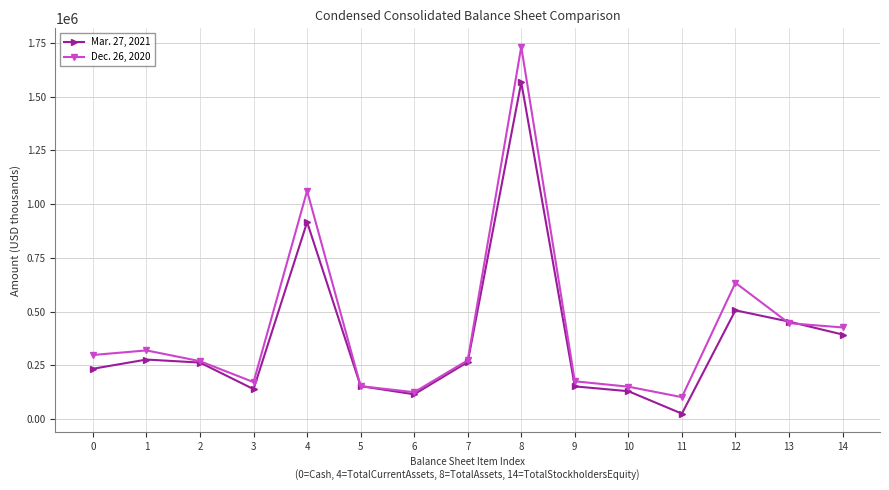

How many distinct data groups are displayed?

2